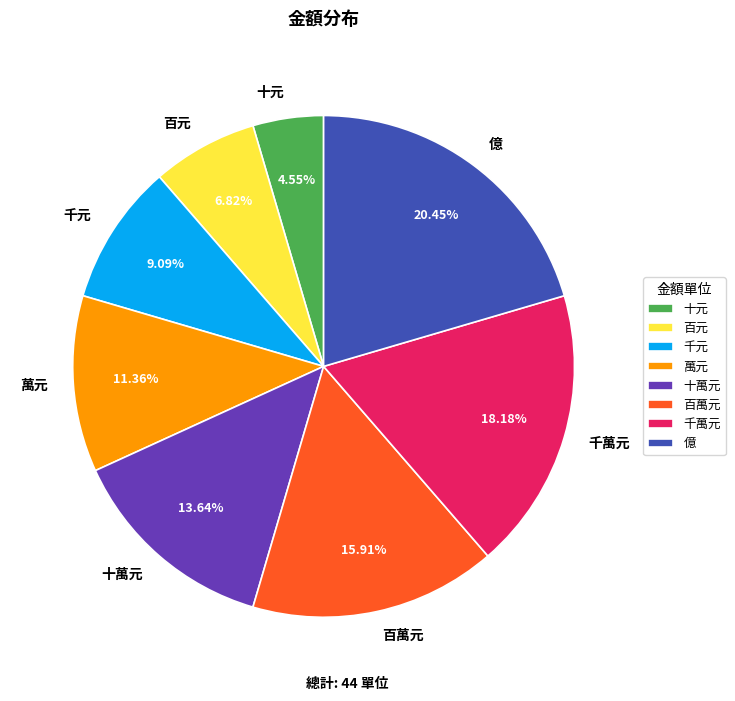

To the nearest percent, what is the difference between the 十元 and 千元 slice percentages?

5%